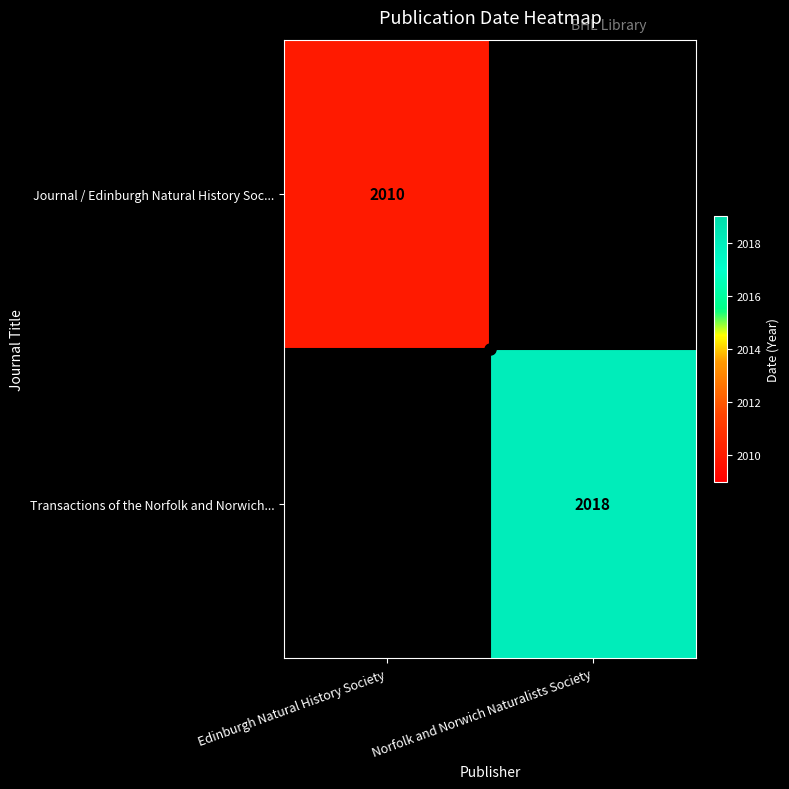

How many categories are shown in the chart?

2